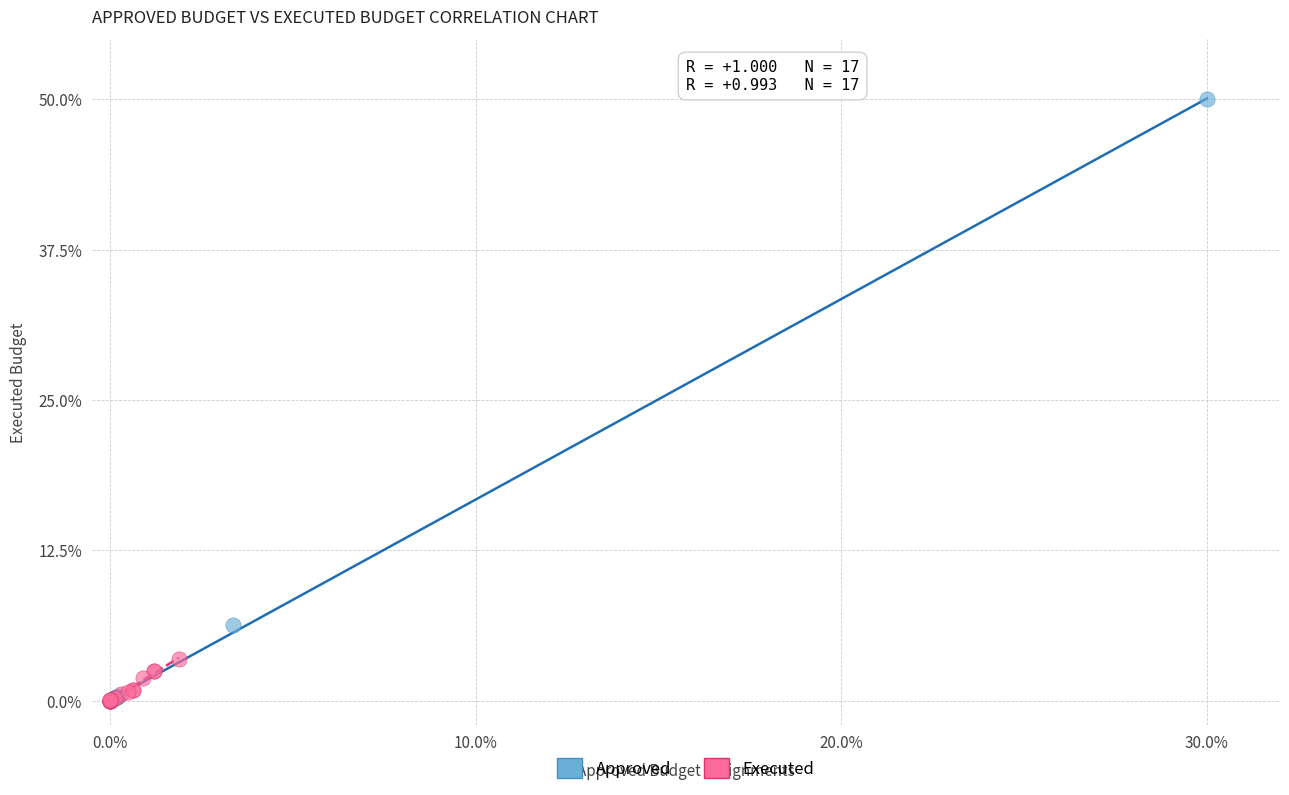

Which series reaches the maximum Y coordinate?

Approved